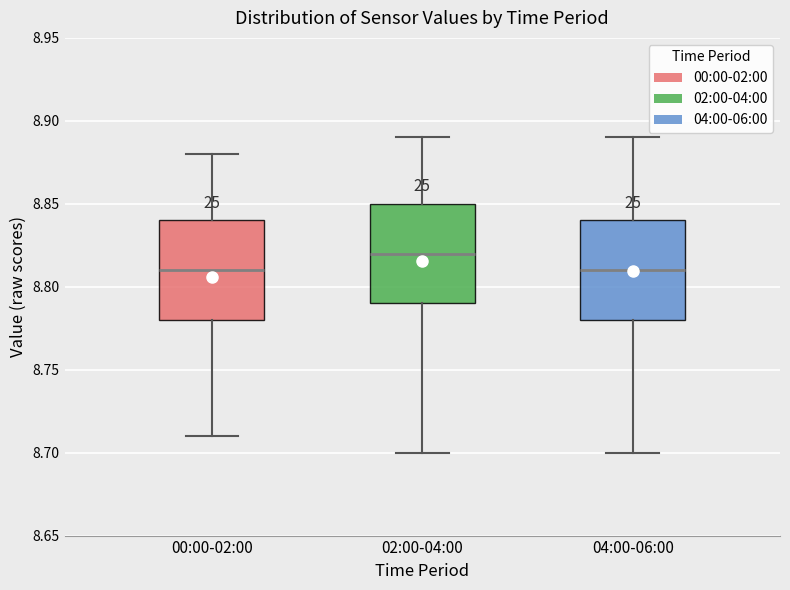

Which box has the highest median line?

02:00-04:00